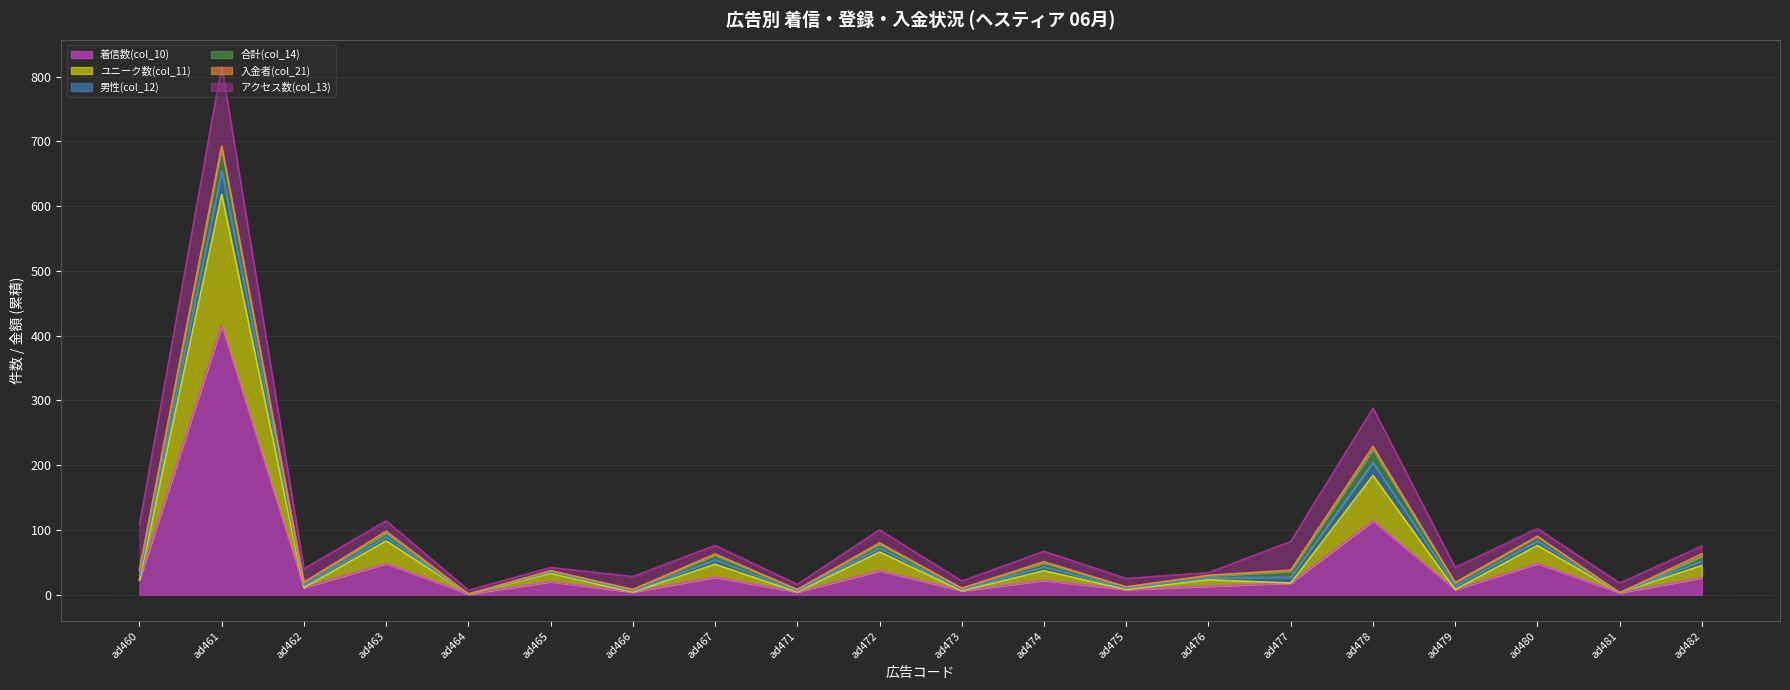

Reading right to left, transcribe all the data shown in this chart.

着信数(col_10): ad482=26	ad481=3	ad480=48	ad479=8	ad478=114	ad477=18	ad476=13	ad475=8	ad474=22	ad473=6	ad472=37	ad471=4	ad467=27	ad466=4	ad465=20	ad464=1	ad463=48	ad462=11	ad461=416	ad460=23
ユニーク数(col_11): ad482=19	ad481=0	ad480=28	ad479=0	ad478=70	ad477=0	ad476=10	ad475=0	ad474=15	ad473=0	ad472=29	ad471=0	ad467=20	ad466=0	ad465=13	ad464=0	ad463=35	ad462=0	ad461=202	ad460=0
男性(col_12): ad482=7	ad481=0	ad480=7	ad479=5	ad478=20	ad477=9	ad476=3	ad475=2	ad474=6	ad473=2	ad472=6	ad471=2	ad467=7	ad466=2	ad465=2	ad464=0	ad463=6	ad462=4	ad461=36	ad460=7
合計(col_14): ad482=7	ad481=0	ad480=7	ad479=5	ad478=20	ad477=9	ad476=3	ad475=2	ad474=6	ad473=2	ad472=6	ad471=2	ad467=7	ad466=2	ad465=2	ad464=0	ad463=6	ad462=4	ad461=36	ad460=7
入金者(col_21): ad482=4	ad481=0	ad480=0	ad479=1	ad478=5	ad477=2	ad476=1	ad475=0	ad474=2	ad473=0	ad472=2	ad471=0	ad467=2	ad466=0	ad465=0	ad464=0	ad463=3	ad462=0	ad461=3	ad460=2
アクセス数(col_13): ad482=12	ad481=15	ad480=12	ad479=23	ad478=59	ad477=44	ad476=4	ad475=13	ad474=16	ad473=11	ad472=20	ad471=8	ad467=13	ad466=20	ad465=5	ad464=6	ad463=16	ad462=21	ad461=123	ad460=69